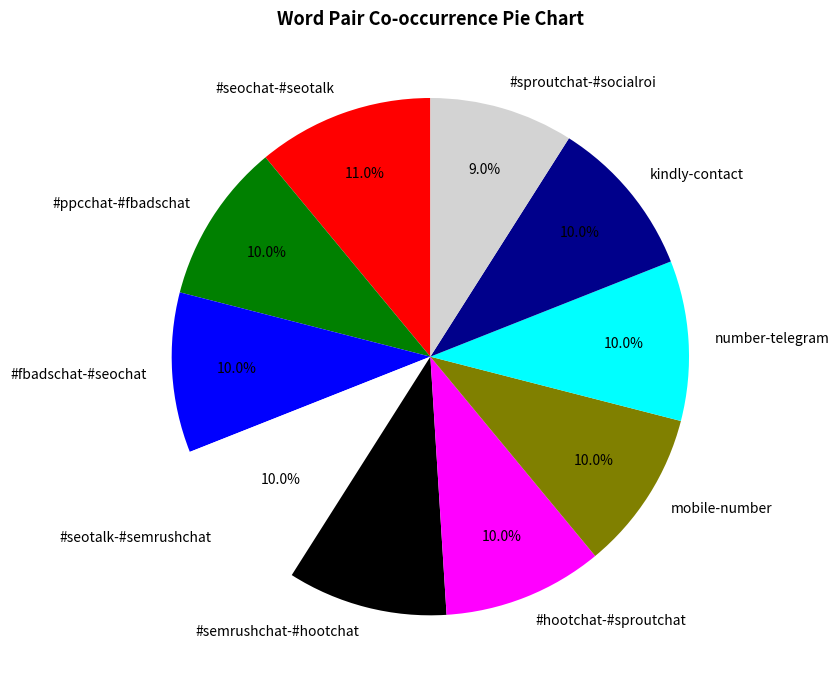

What percentage is the #sproutchat-#socialroi slice, to the nearest percent?

9%